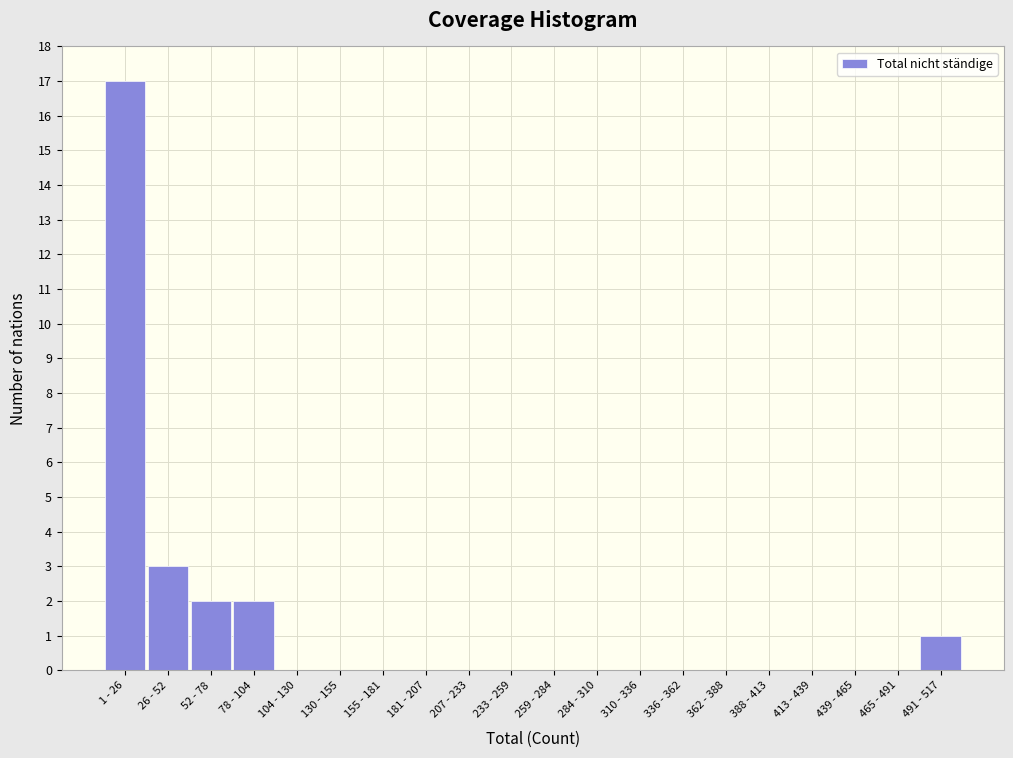

Reading left to right, transcribe all the data shown in this chart.

1 - 26=17	26 - 52=3	52 - 78=2	78 - 104=2	104 - 130=0	130 - 155=0	155 - 181=0	181 - 207=0	207 - 233=0	233 - 259=0	259 - 284=0	284 - 310=0	310 - 336=0	336 - 362=0	362 - 388=0	388 - 413=0	413 - 439=0	439 - 465=0	465 - 491=0	491 - 517=1